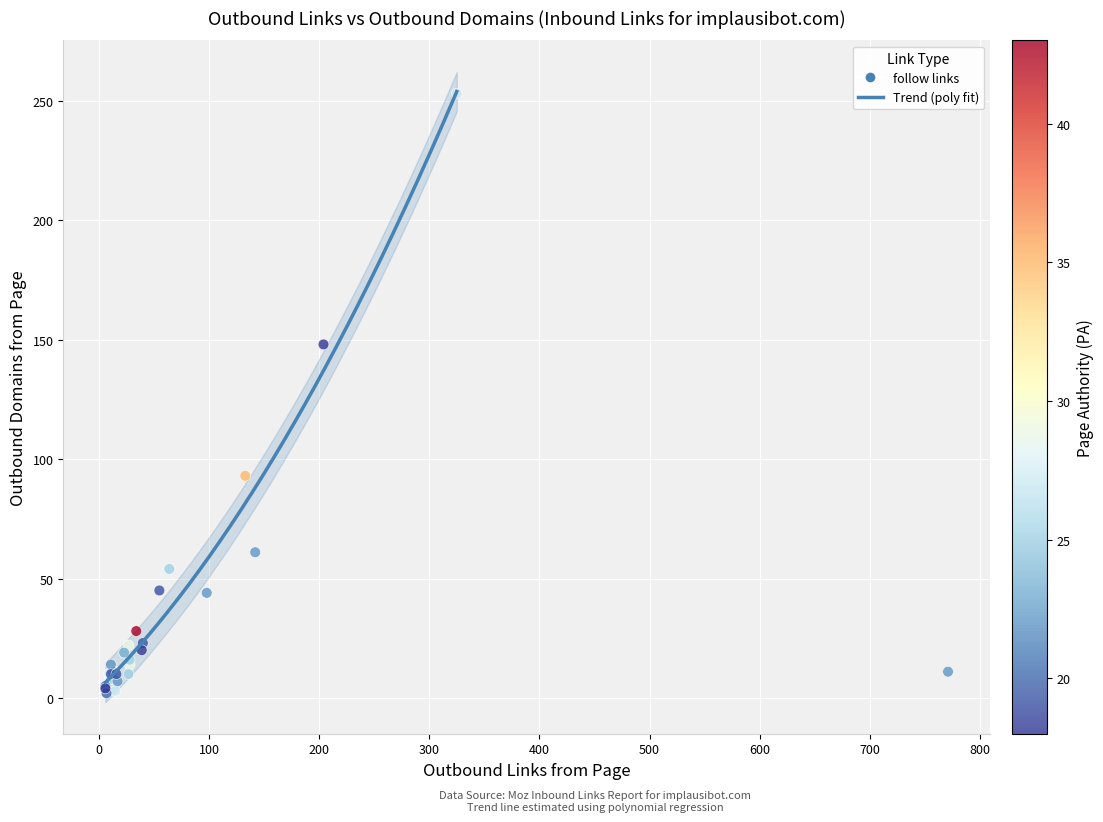

What Y value in the scatter plot is closest to 127?

148